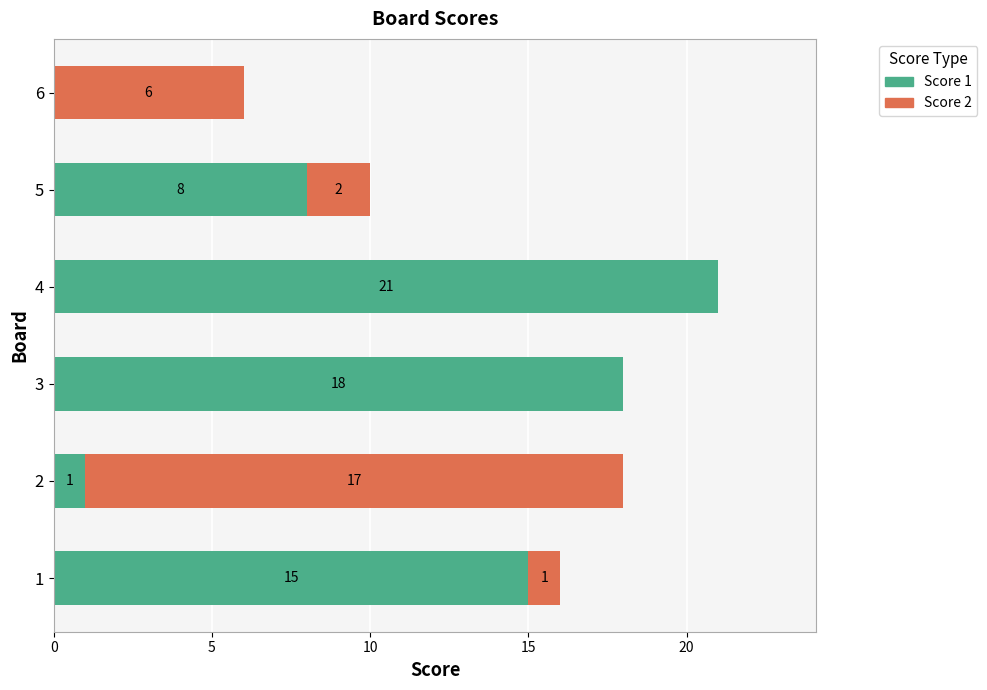

How many series are shown in this chart?

2